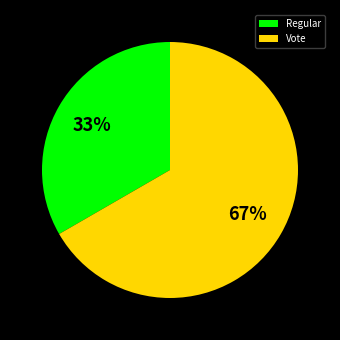

Is it true that Regular is 14% of the pie?

False